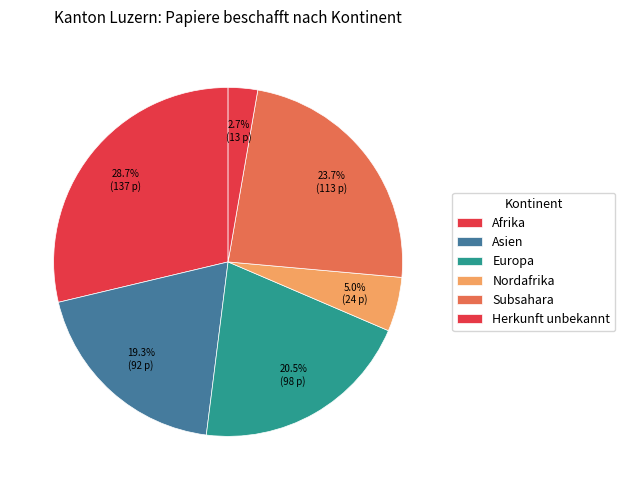

Is it true that Afrika is 29% of the pie?

True